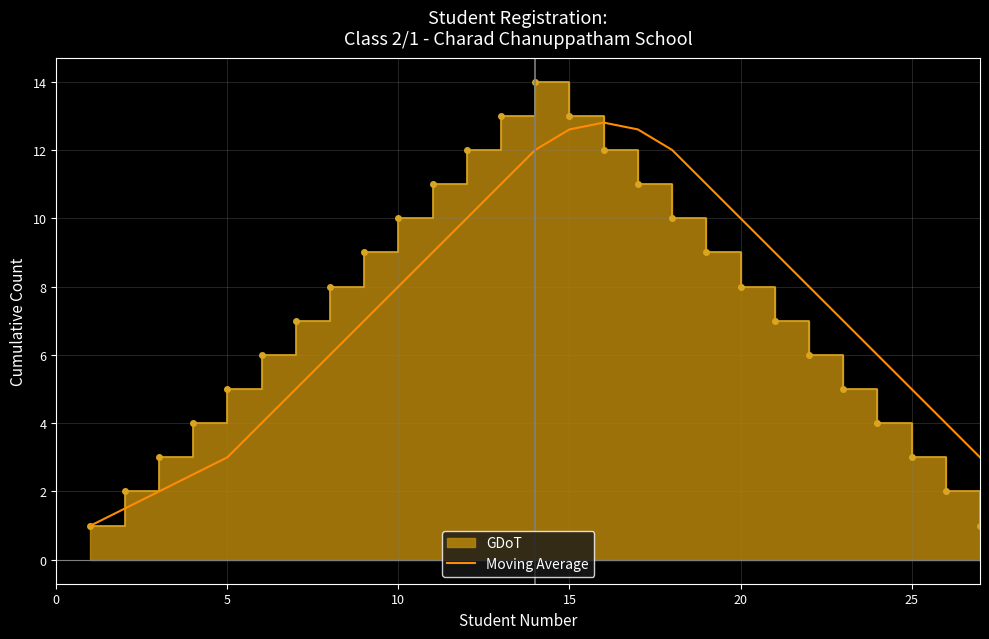

What is the greatest value displayed?

12.8